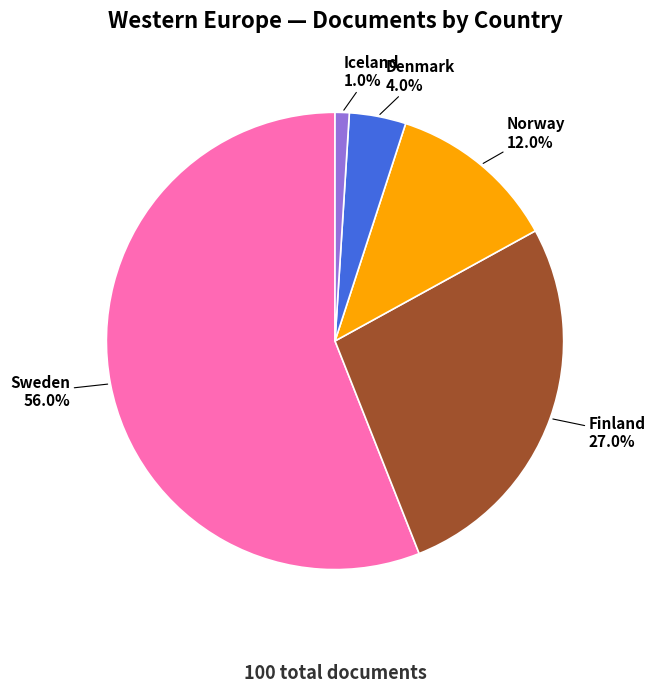

To the nearest percent, what is the combined percentage of Norway and Denmark?

16%